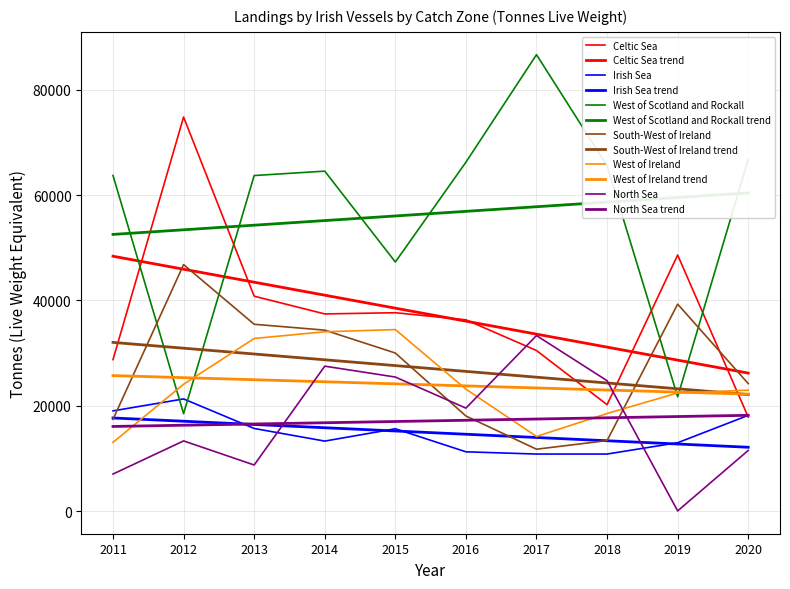

What is the lowest value of the West of Ireland series?

13045